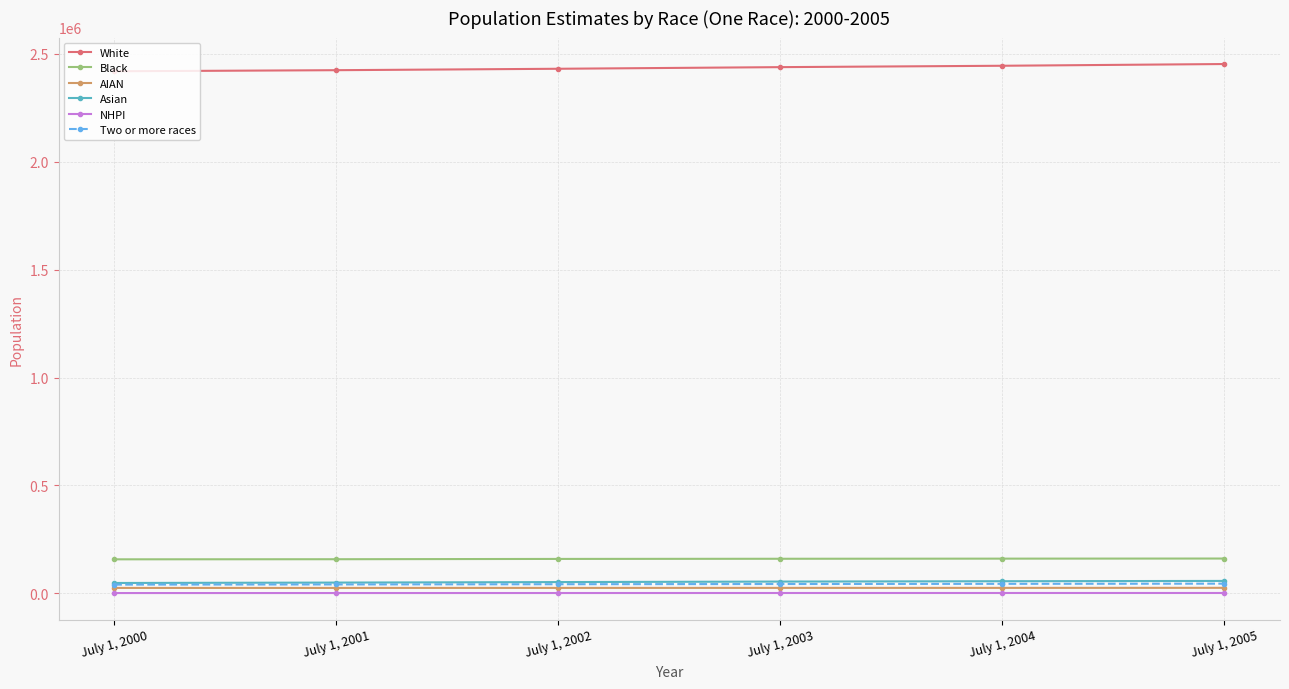

True or false: Black and Two or more races cross at least once.

False